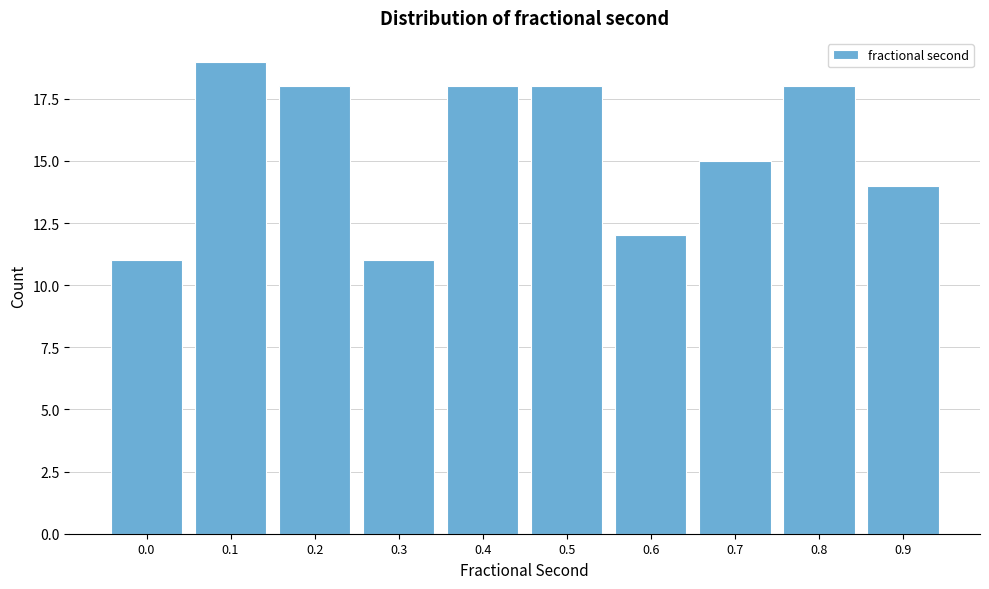

Reading right to left, transcribe all the data shown in this chart.

14	18	15	12	18	18	11	18	19	11